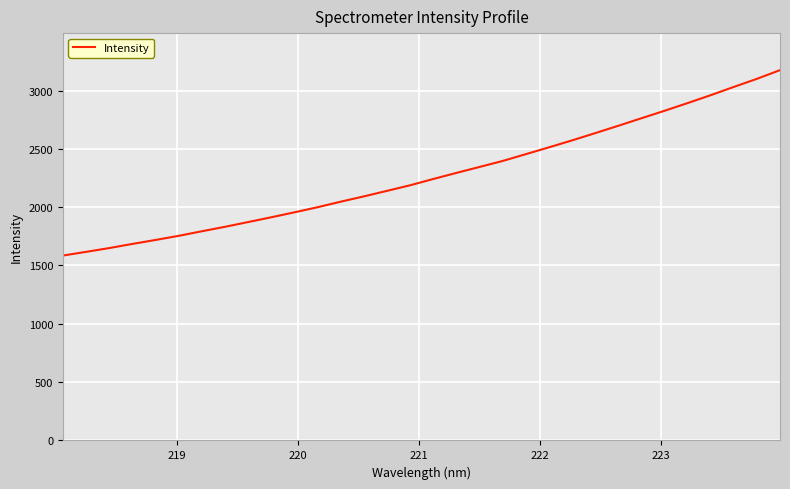

What is the difference between the maximum and minimum values?

1589.5